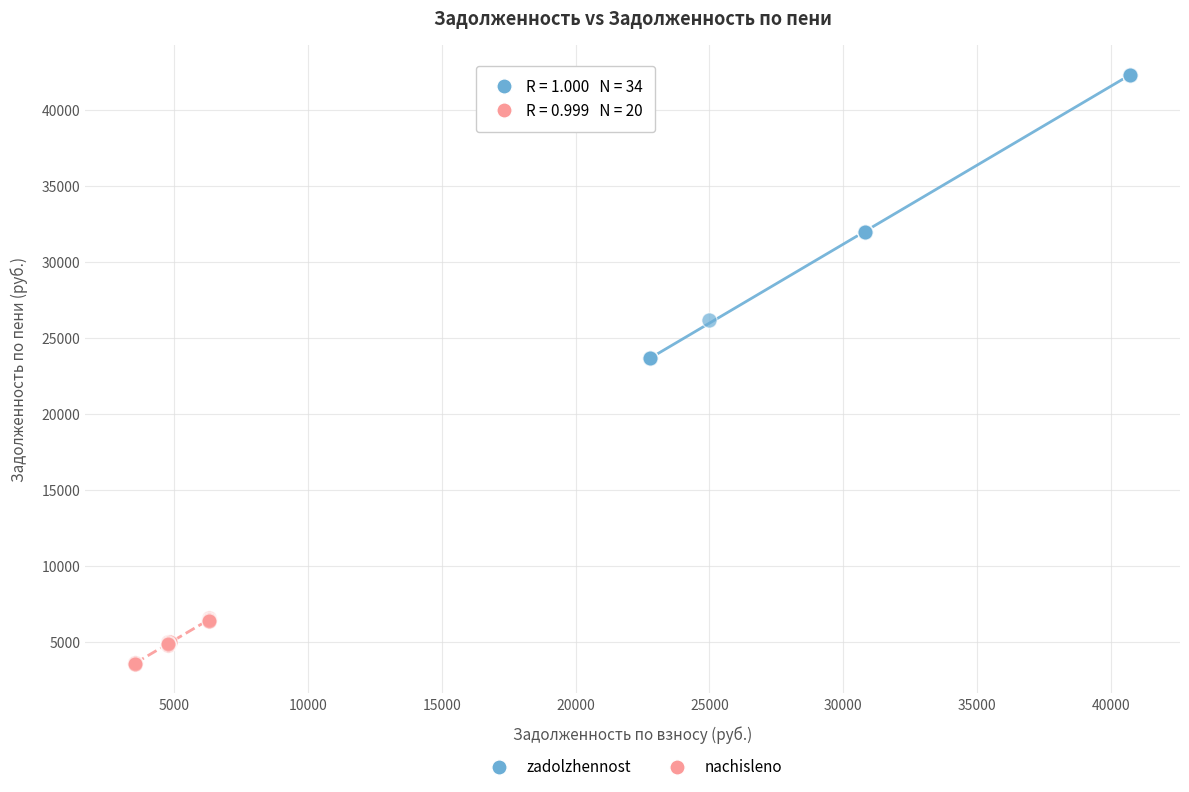

Which series reaches the minimum Y coordinate?

nachisleno